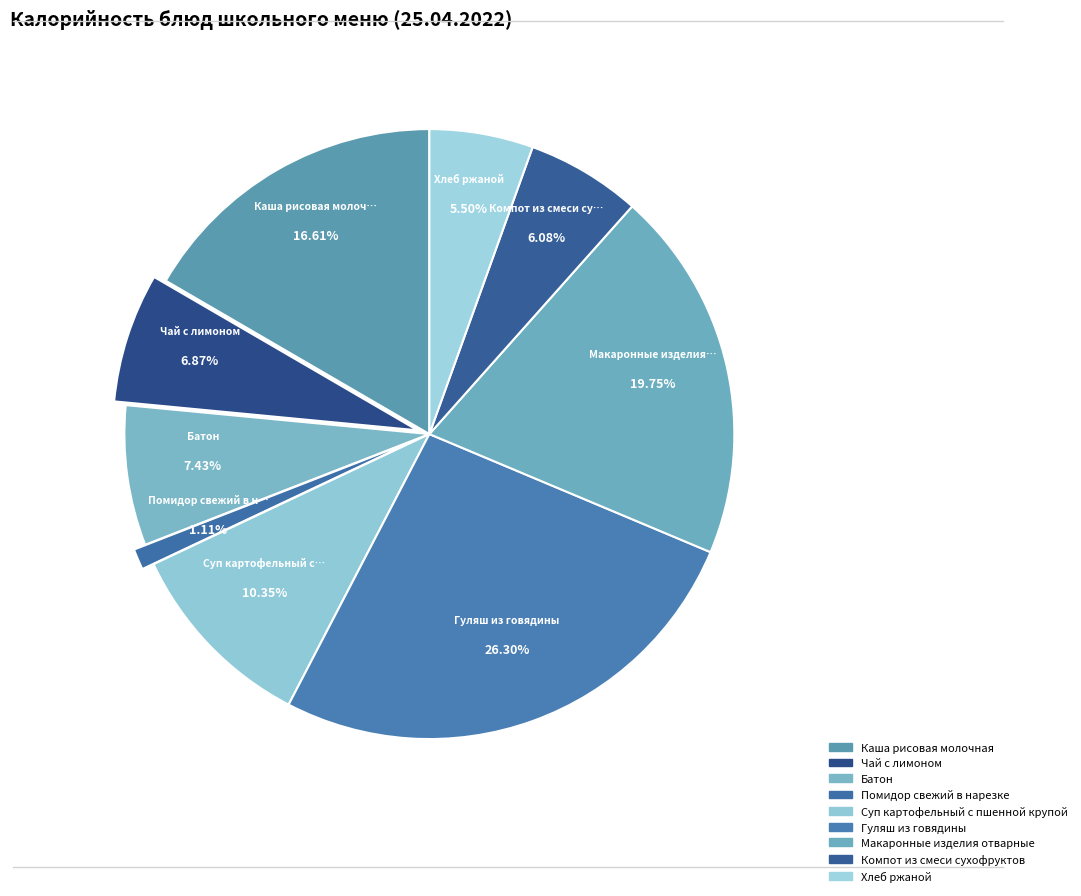

Is it true that Помидор свежий в нарезке is 1% of the pie?

True